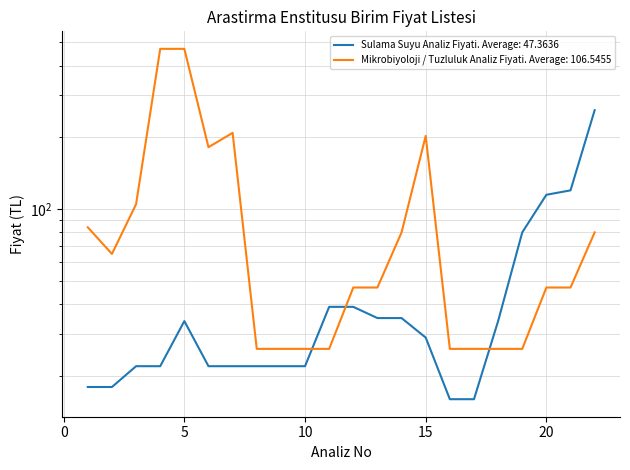

The Mikrobiyoloji / Tuzluluk Analiz Fiyati series shows 26 at 8. True or false?

True